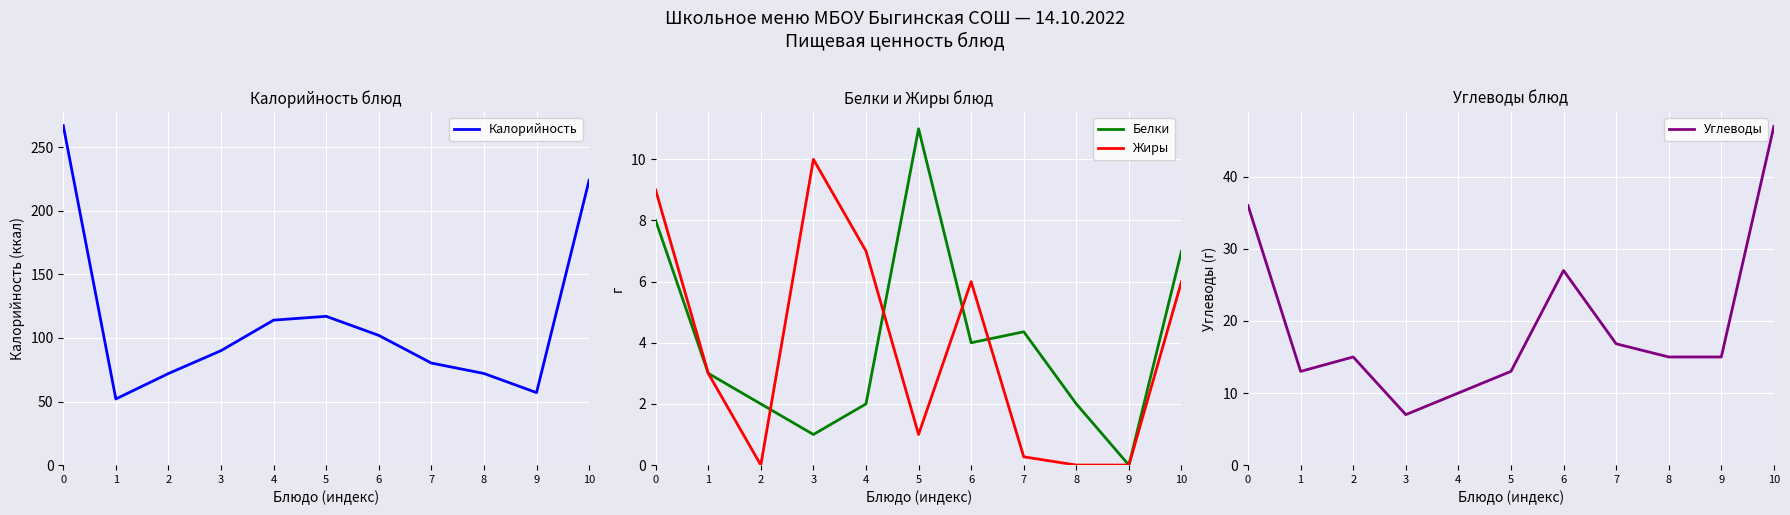

How many values in the Калорийность series are below 90?

5